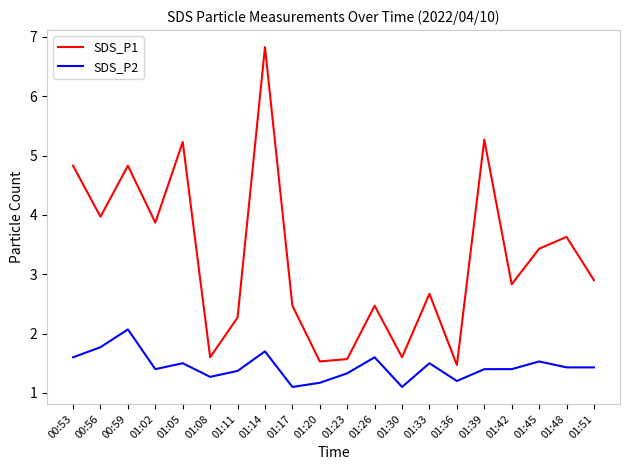

True or false: SDS_P2 has a value of 0.3 at 01:48.

False